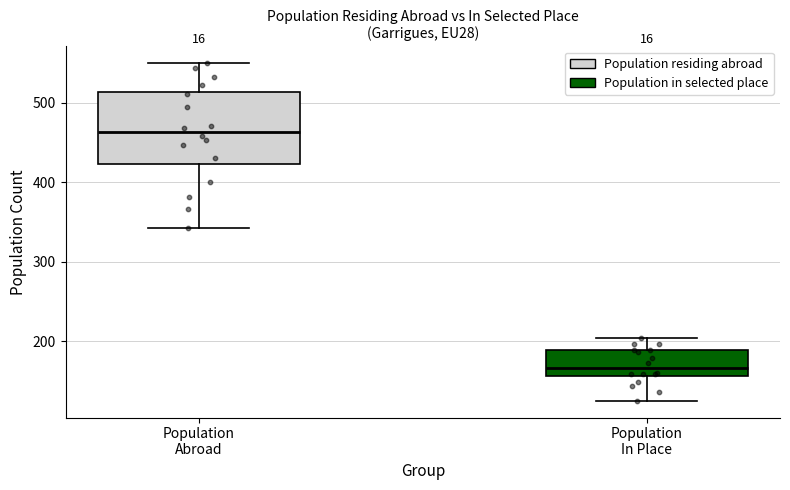

Comparing the boxes themselves (not the whiskers), which one is the tallest?

Population Abroad